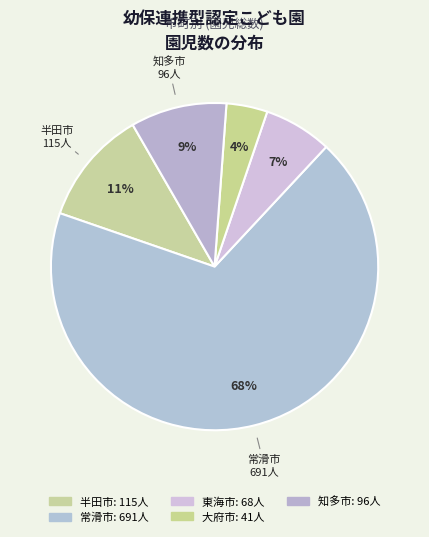

Count the number of slices in the pie.

5